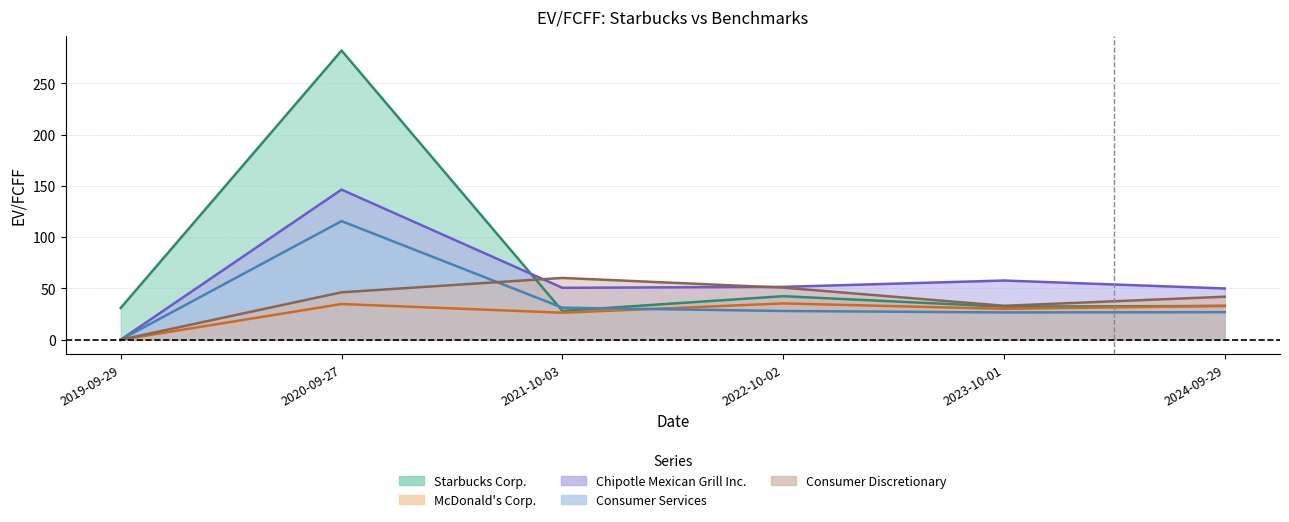

What is the approximate value of Chipotle Mexican Grill Inc. at 2022-10-02?

51.5